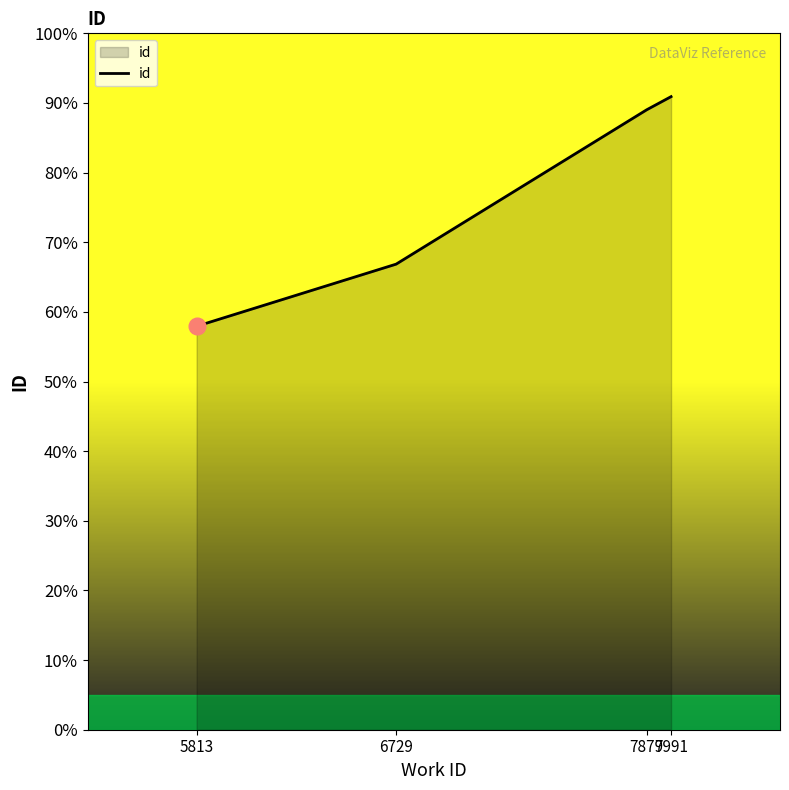

Which category has the lowest value across all series?

5813